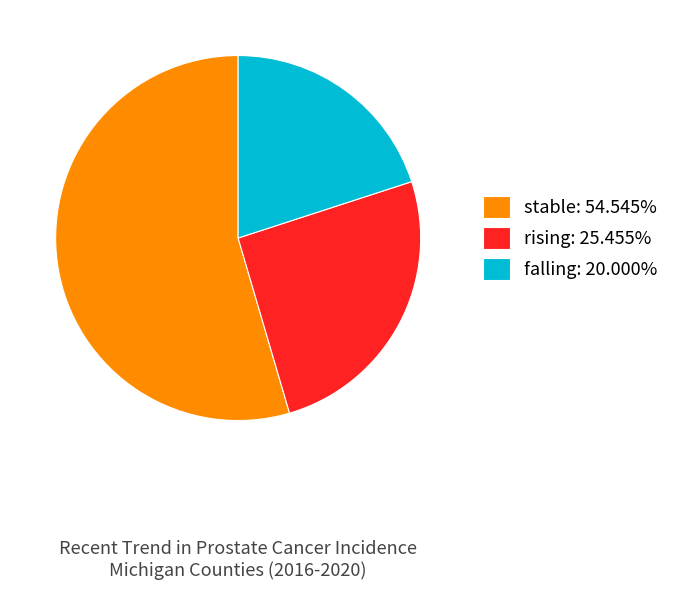

True or false: falling accounts for 20% of the total.

True